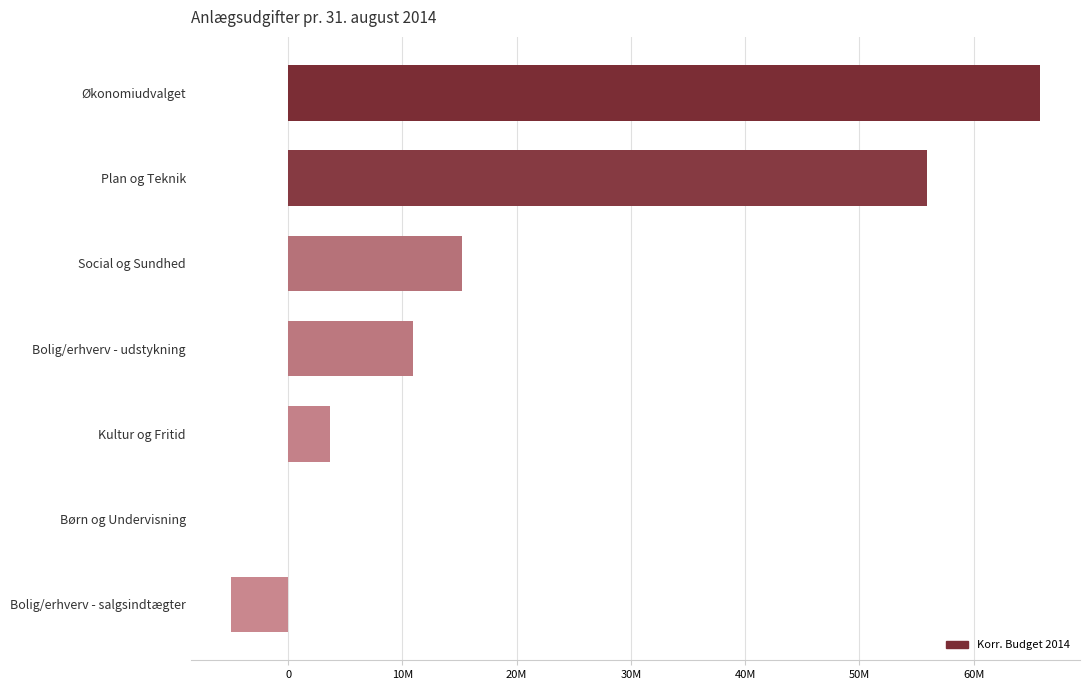

Which category has the highest value across all series?

Økonomiudvalget